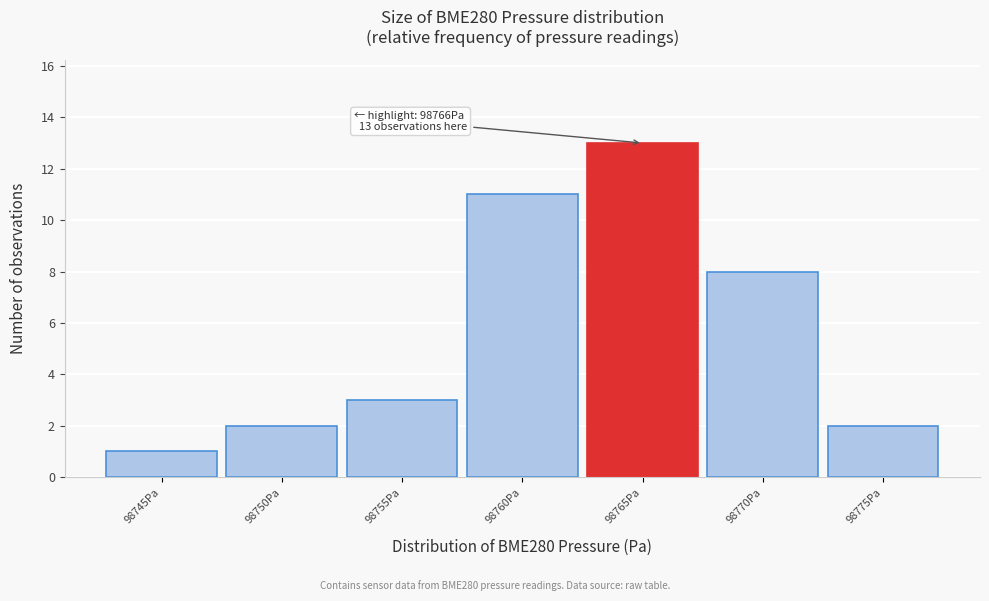

Reading right to left, list all the values displayed in this chart.

98775Pa=2	98770Pa=8	98765Pa=13	98760Pa=11	98755Pa=3	98750Pa=2	98745Pa=1